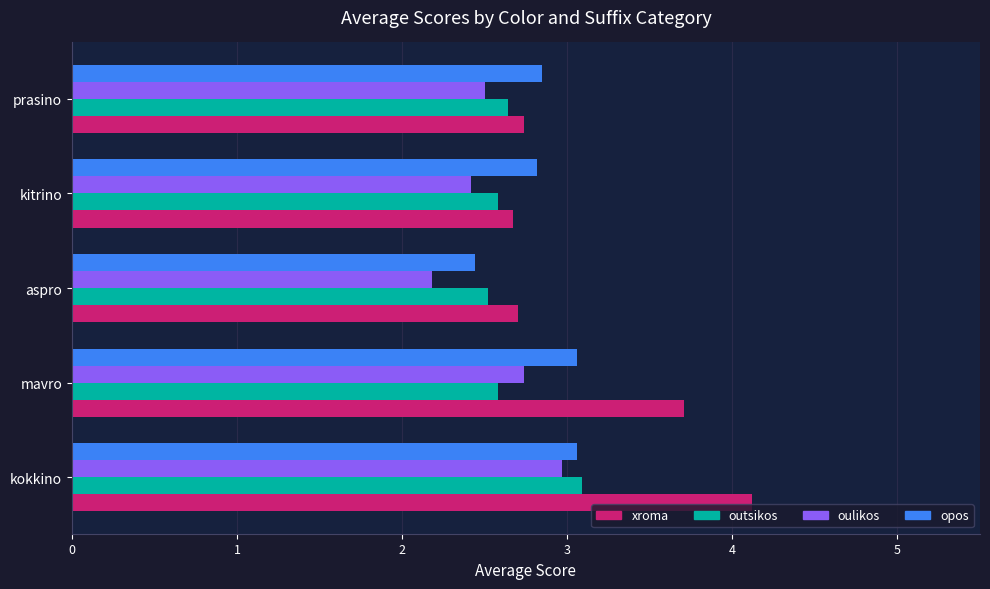

Between kokkino and mavro, which series saw the biggest shift?

outsikos